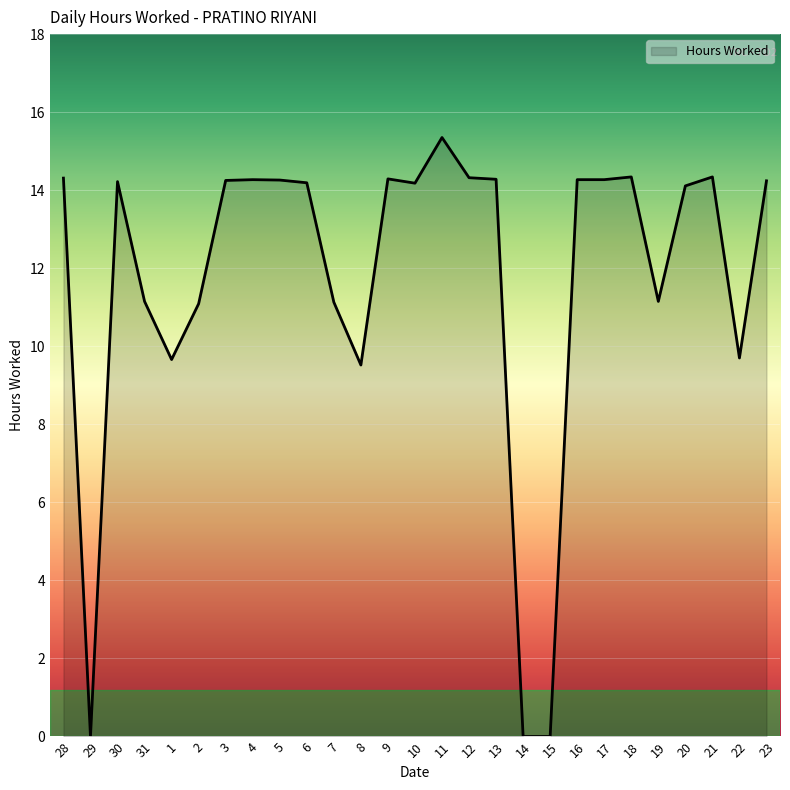

What is the change in value from 15 to 20?

+14.1